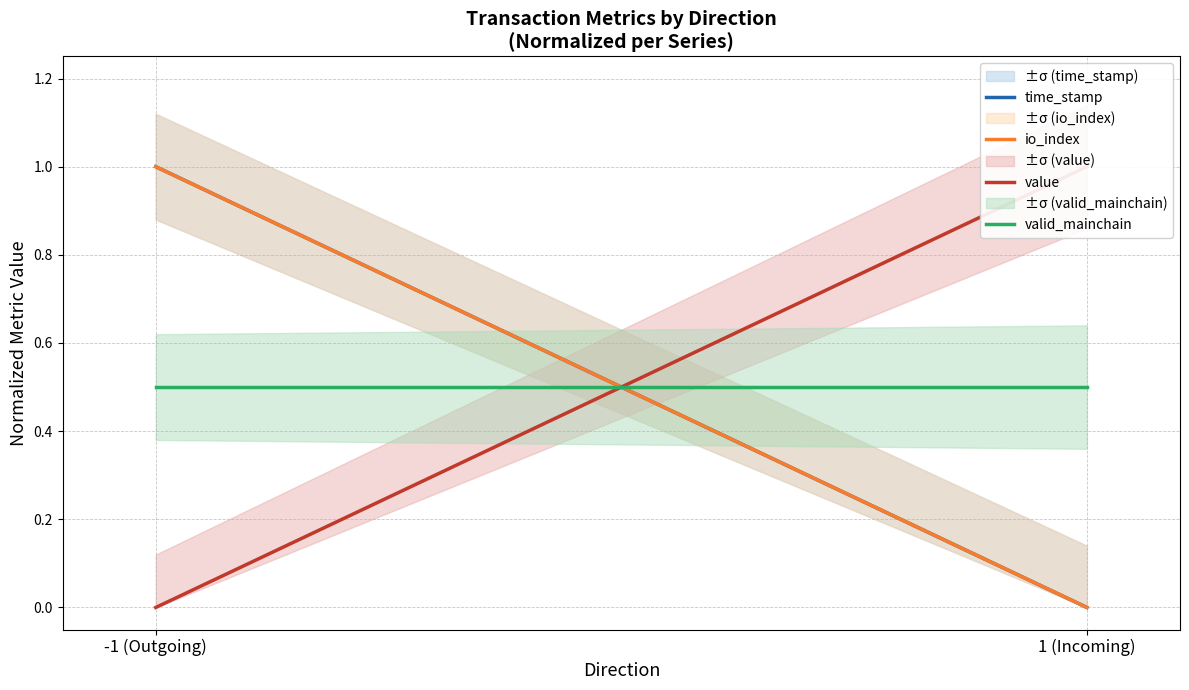

Is it true that valid_mainchain equals 0.5 at -1 (Outgoing)?

True